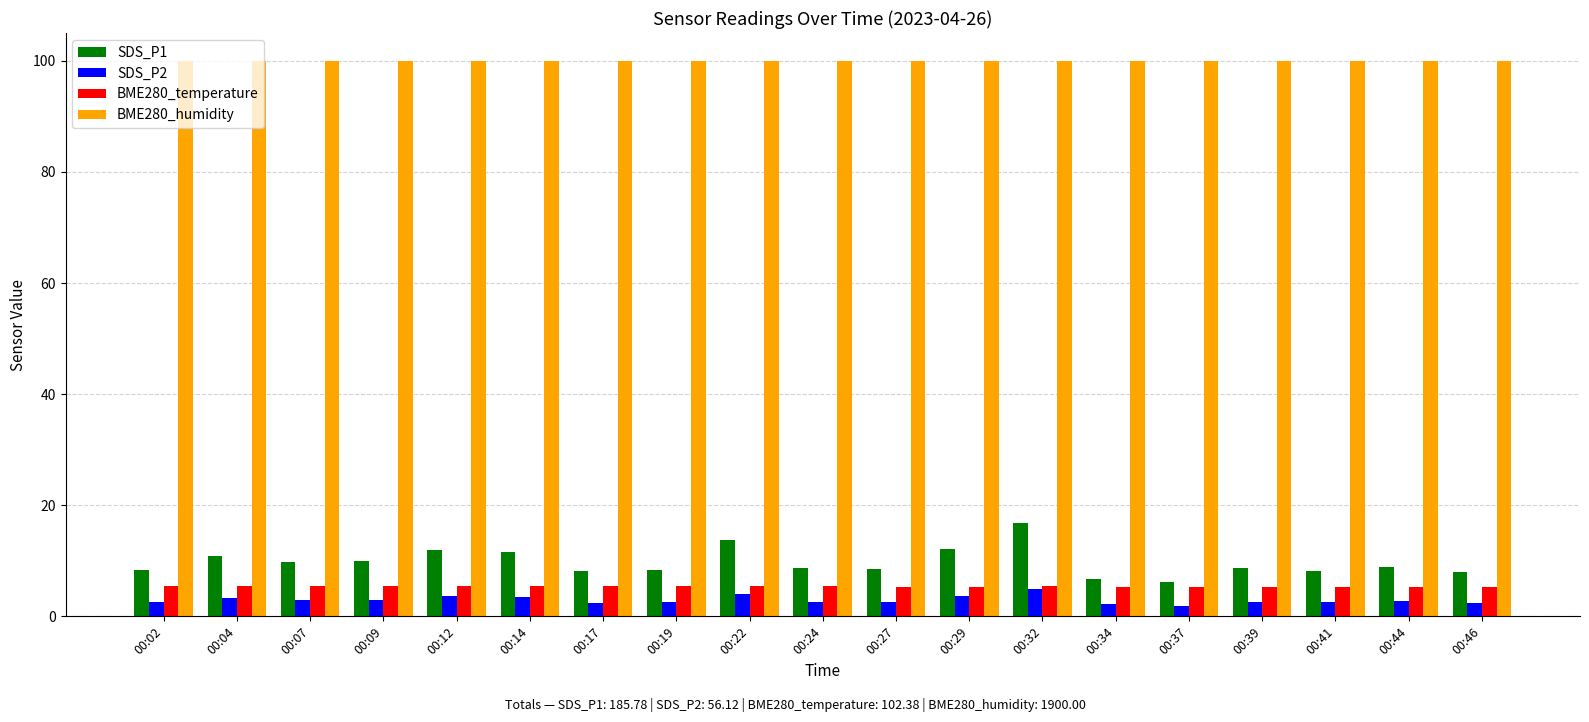

Which category has the highest value in the SDS_P1 series?

00:32